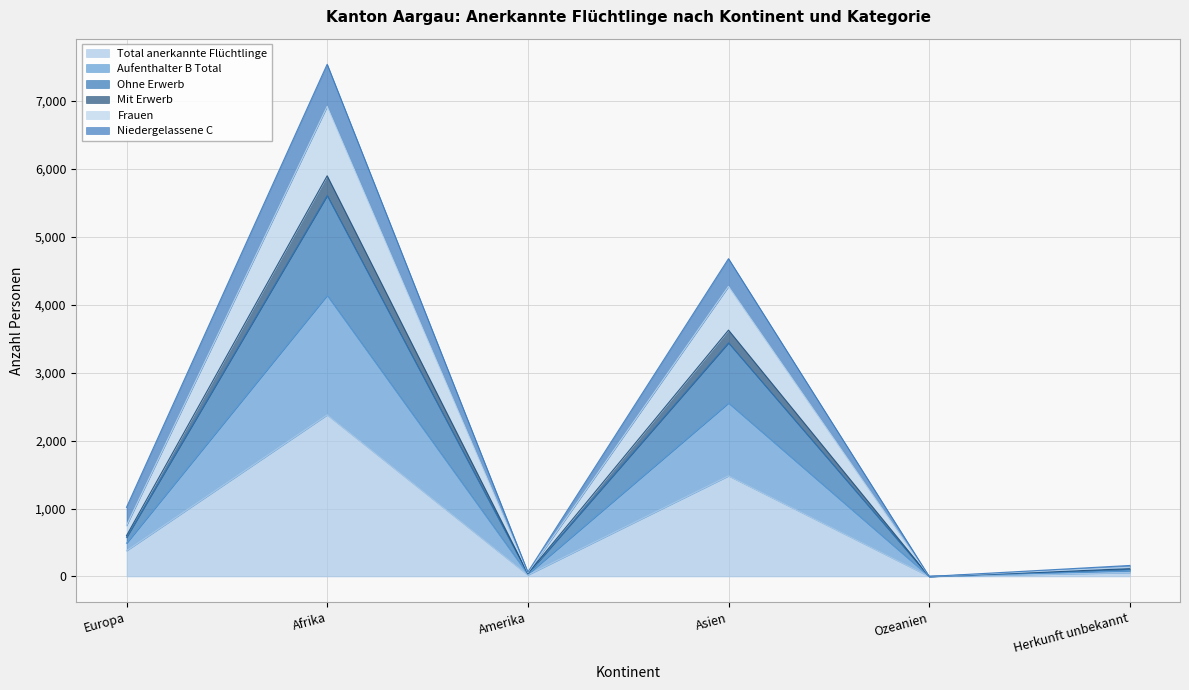

True or false: Total anerkannte Flüchtlinge has a value of 2379 at Afrika.

True